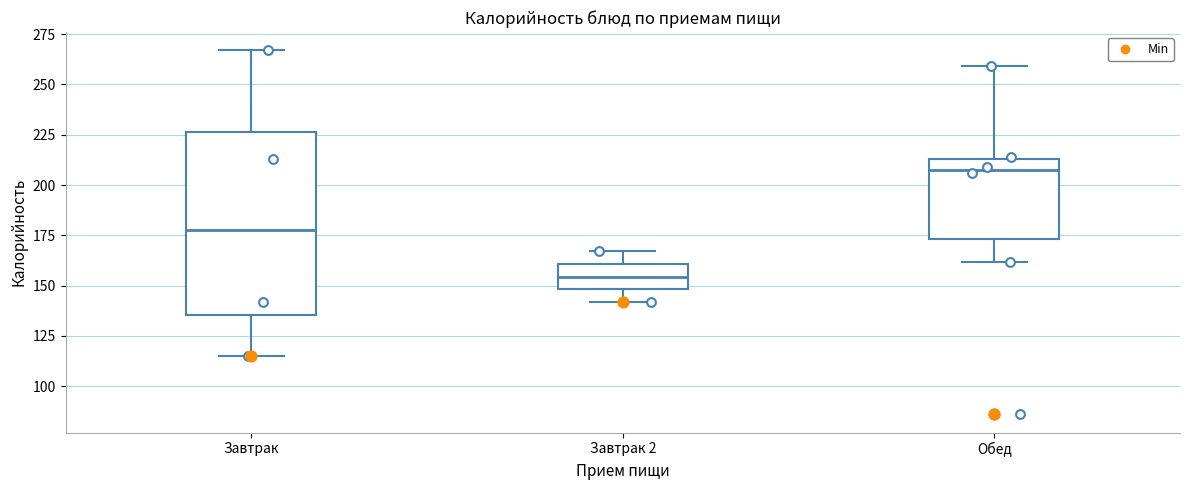

Reading left to right, transcribe this box plot: for each box, give where its median line is, the range the box spans, and where its two whiskers end, as read against the y-axis. The values are not printed on the chart, so give them approximately, as read against the axis.

Завтрак: median 180, box 135 to 225, whiskers 115 to 265
Завтрак 2: median 155, box 150 to 160, whiskers 140 to 165
Обед: median 210, box 175 to 215, whiskers 160 to 260